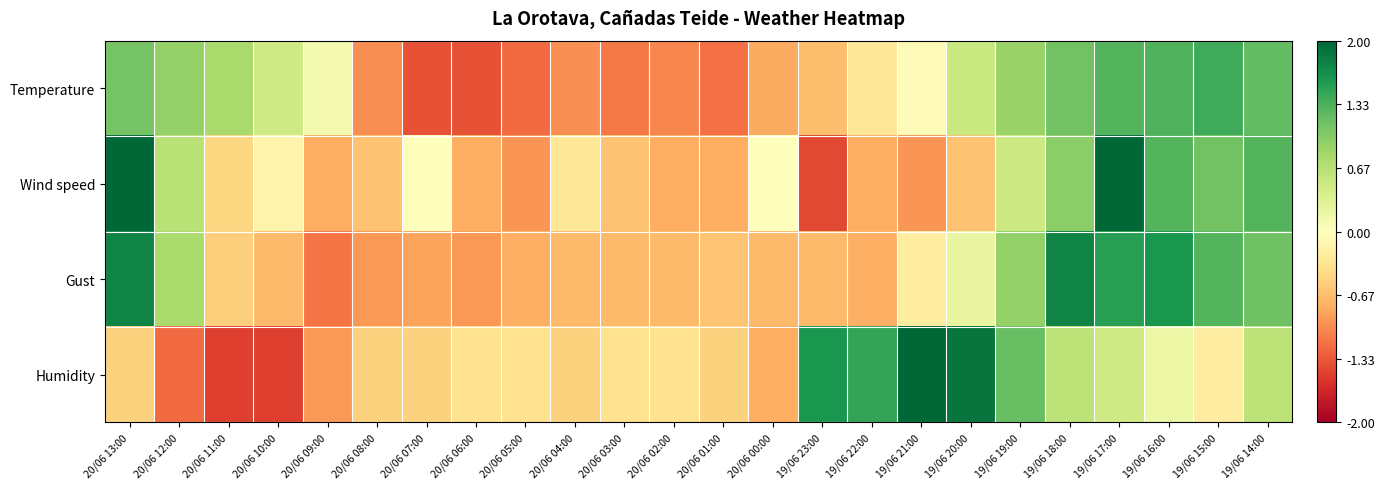

What is the total value across all series at 19/06 23:00?

-1.2